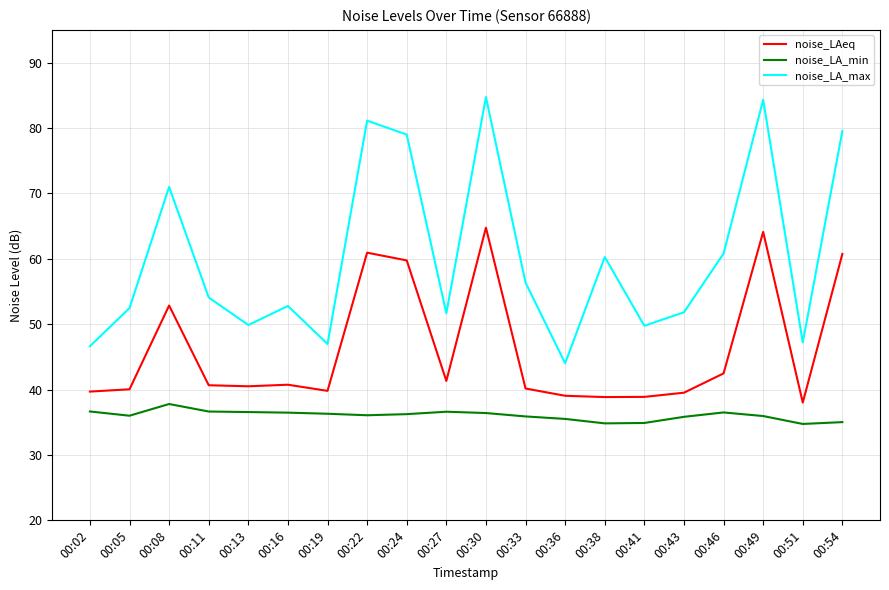

What is the maximum value shown in the chart?

84.7